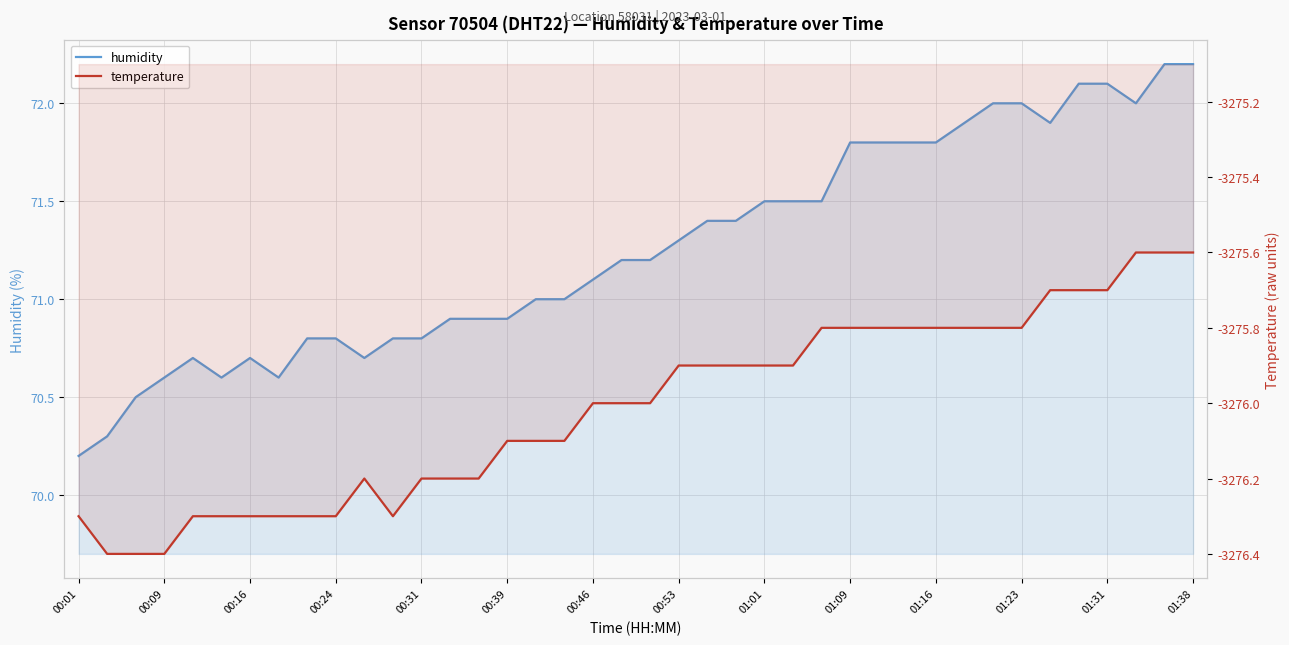

True or false: temperature has a value of -3275.7 at 01:31.

True